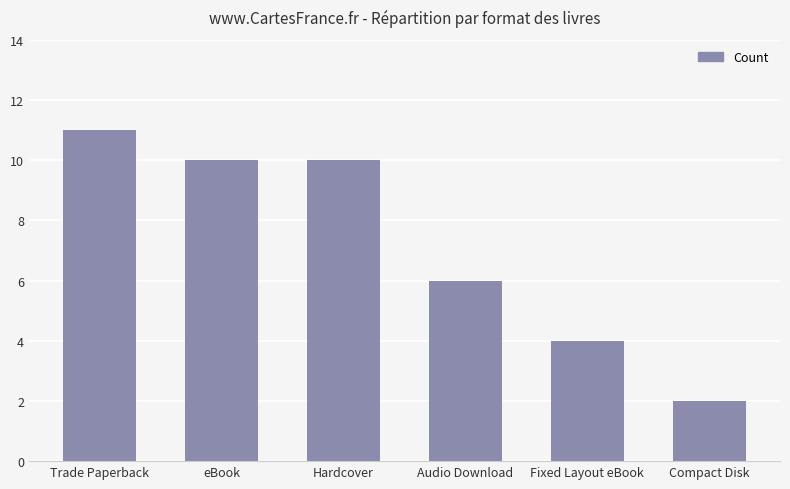

What is the difference between the maximum and minimum values?

9